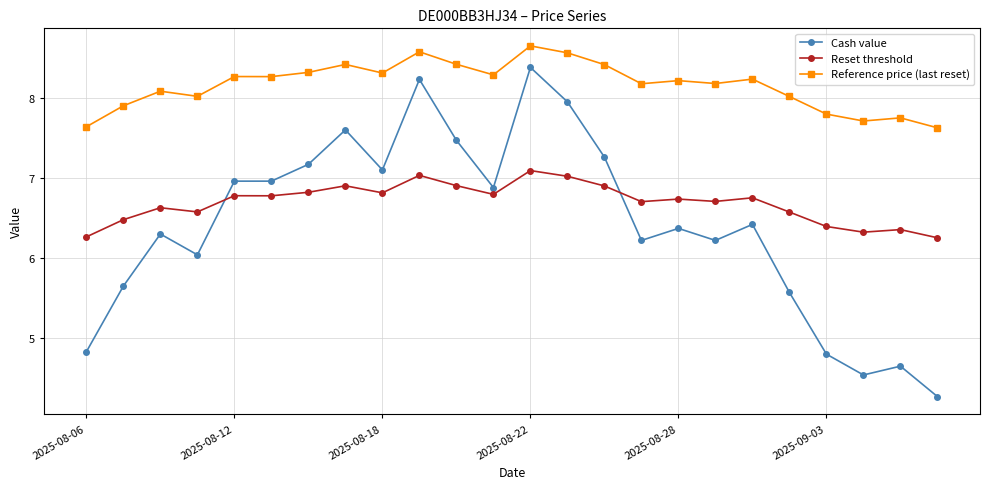

Which series has the widest spread of values?

Cash value